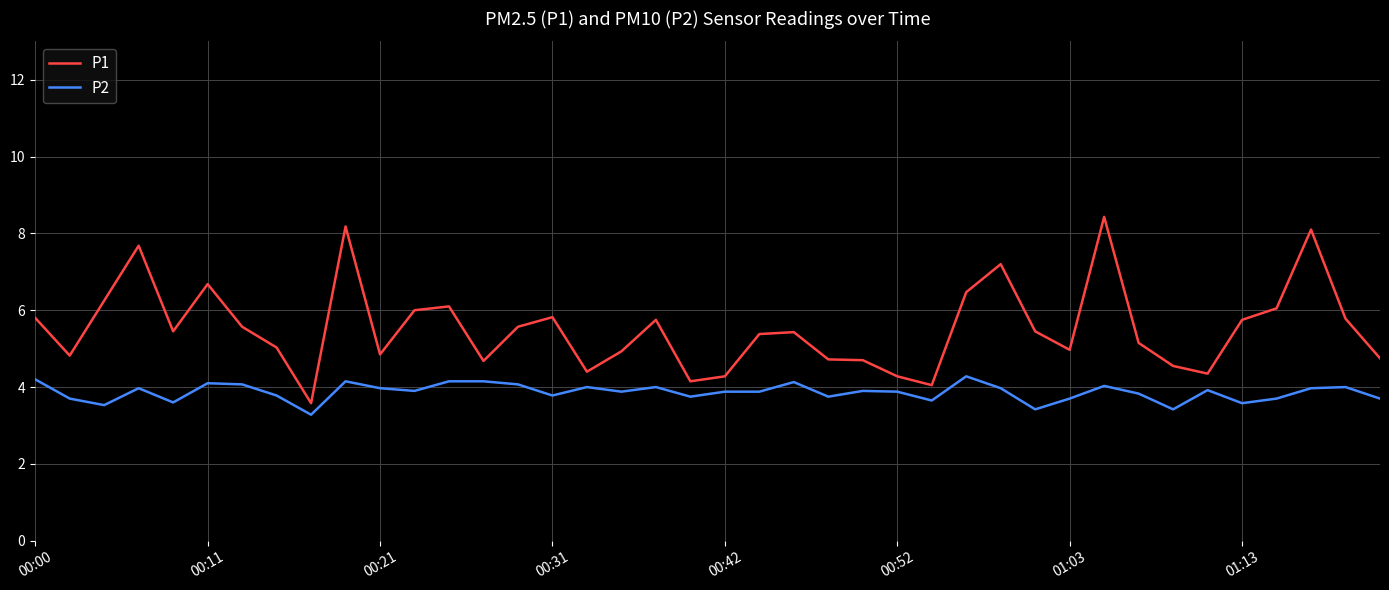

What is the difference between the maximum and minimum values in the P2 series?

1.0